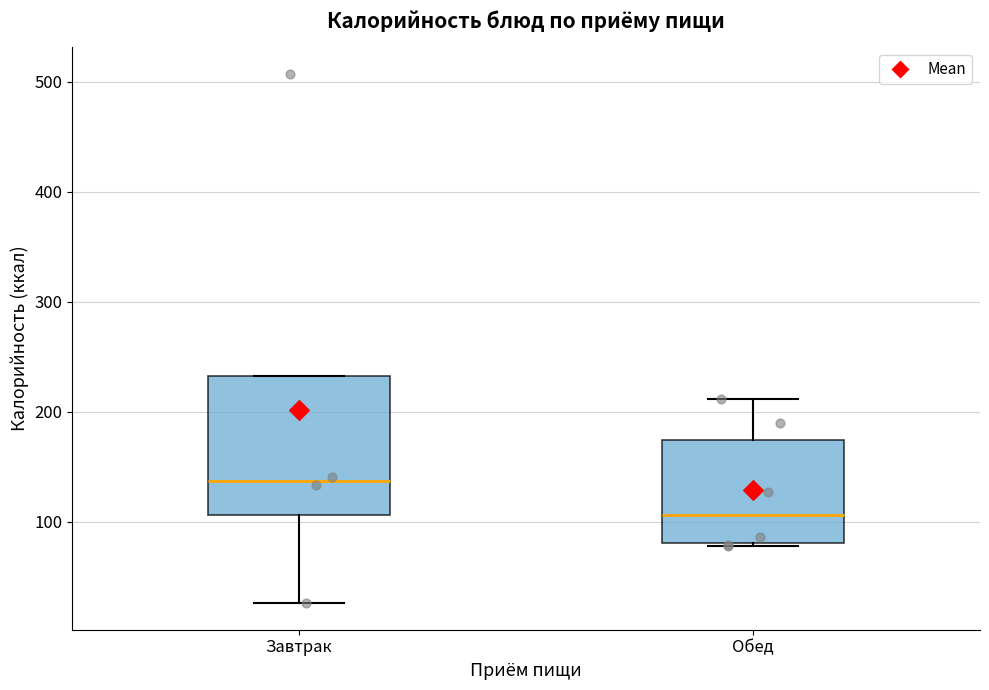

Where is the upper edge of the box for Завтрак on the y-axis? The values are not printed on the chart, so give them approximately, as read against the axis.

230